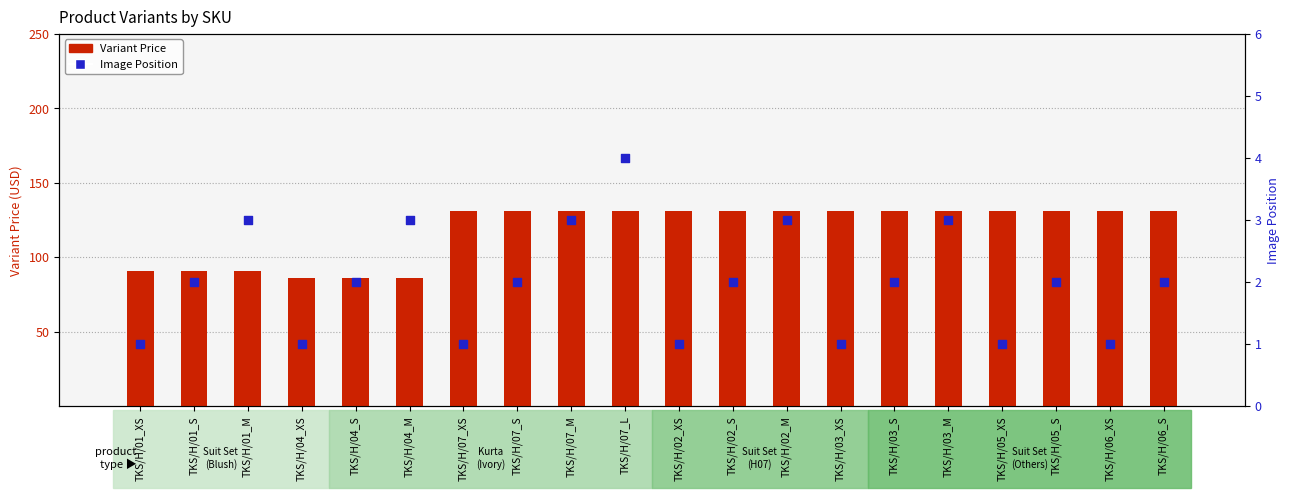

What is the total value across all series at TKS/H/07_M?

134